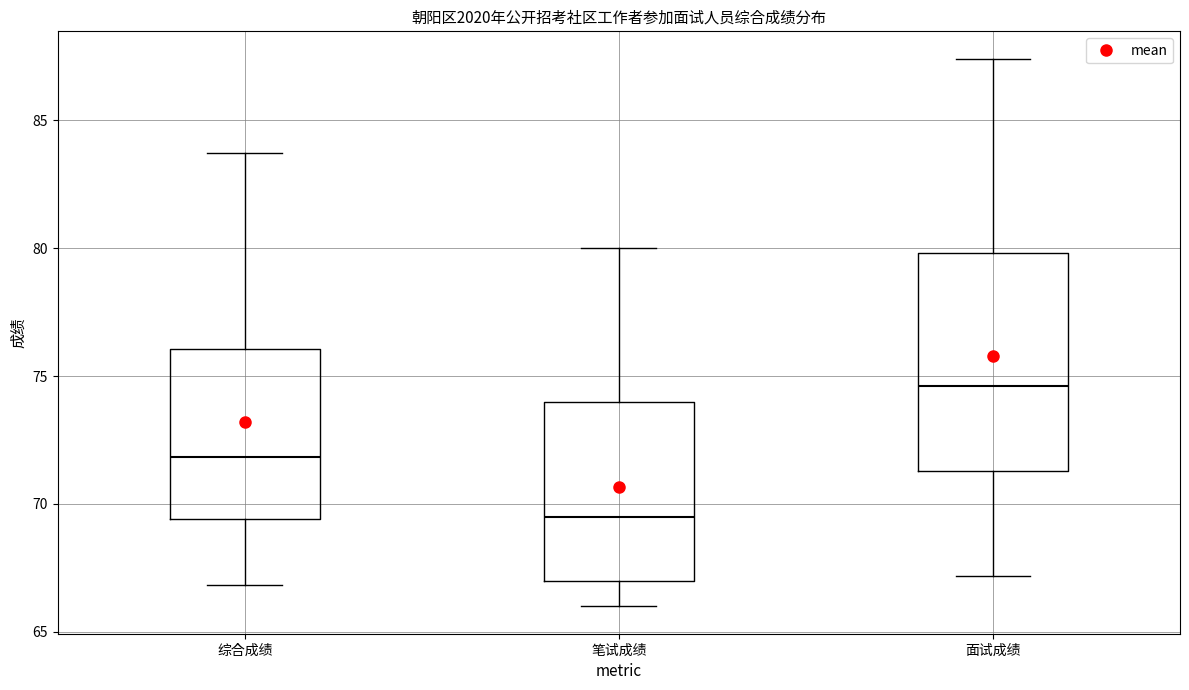

Which box's median line is the highest?

面试成绩